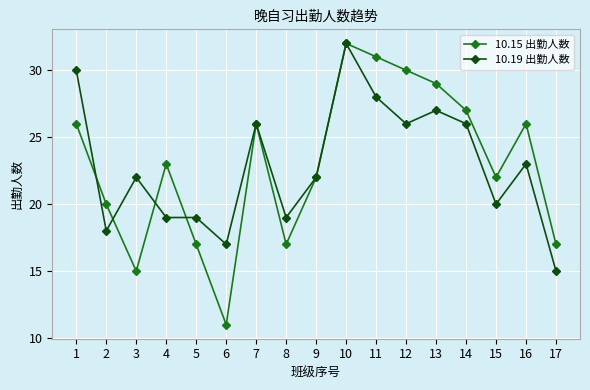

What is the difference between the 10.15 出勤人数 values at 4 and 2?

3